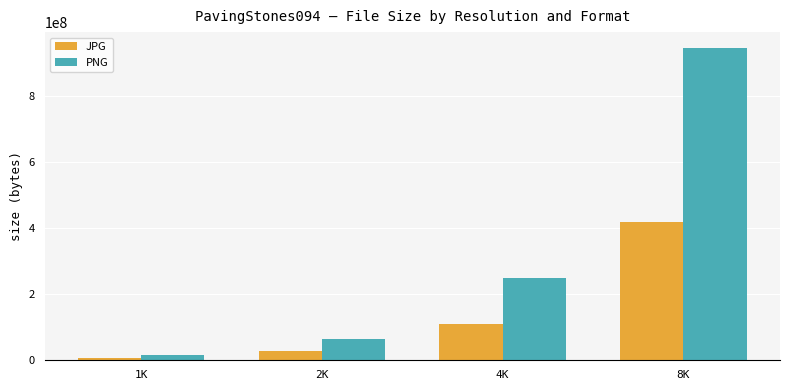

What is the difference between the maximum and second lowest values in the PNG series?

883169508